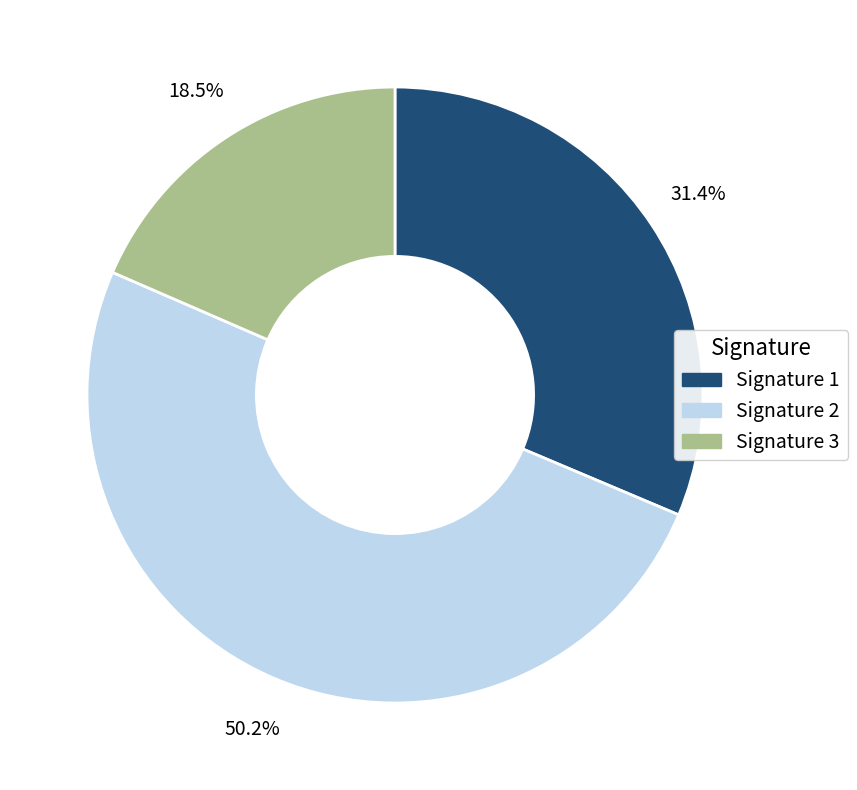

How many segments does this pie chart have?

3